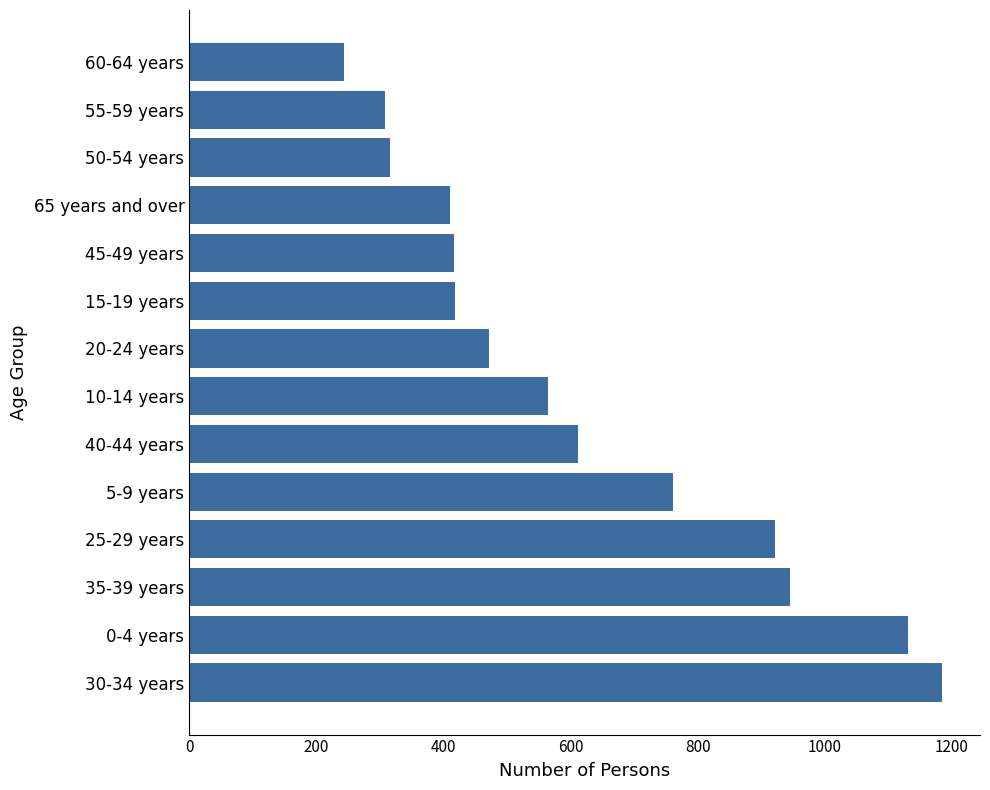

What is the change in value from 25-29 years to 60-64 years?

-678